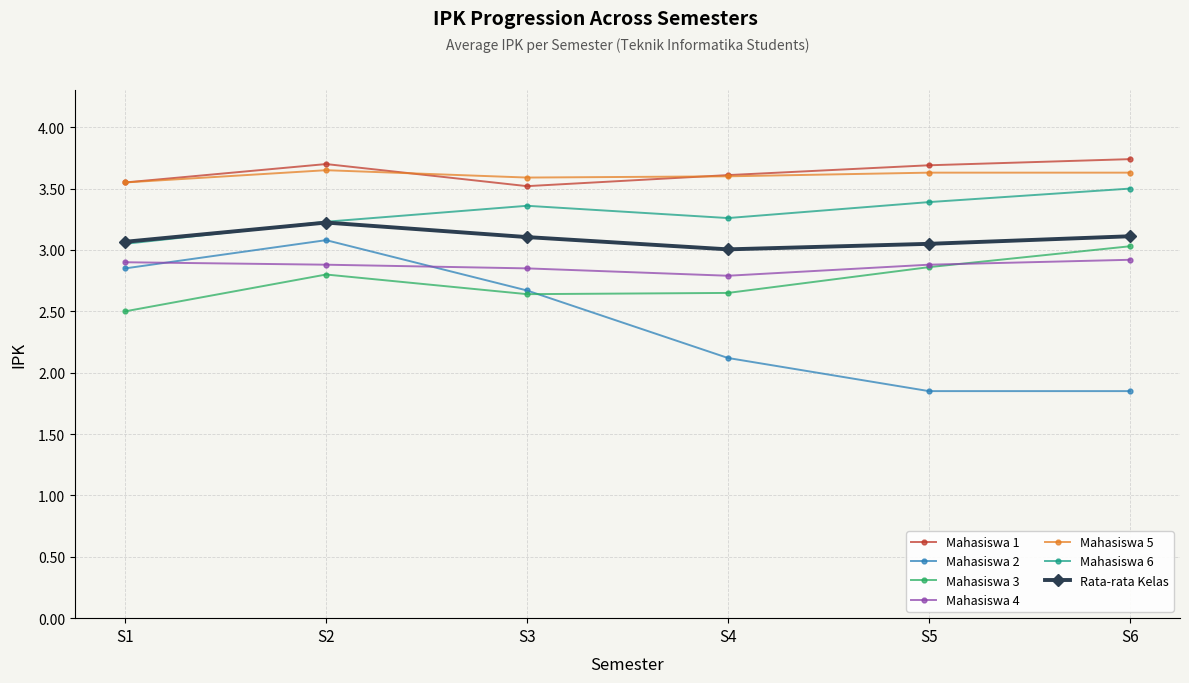

What is the maximum value shown in the chart?

3.7